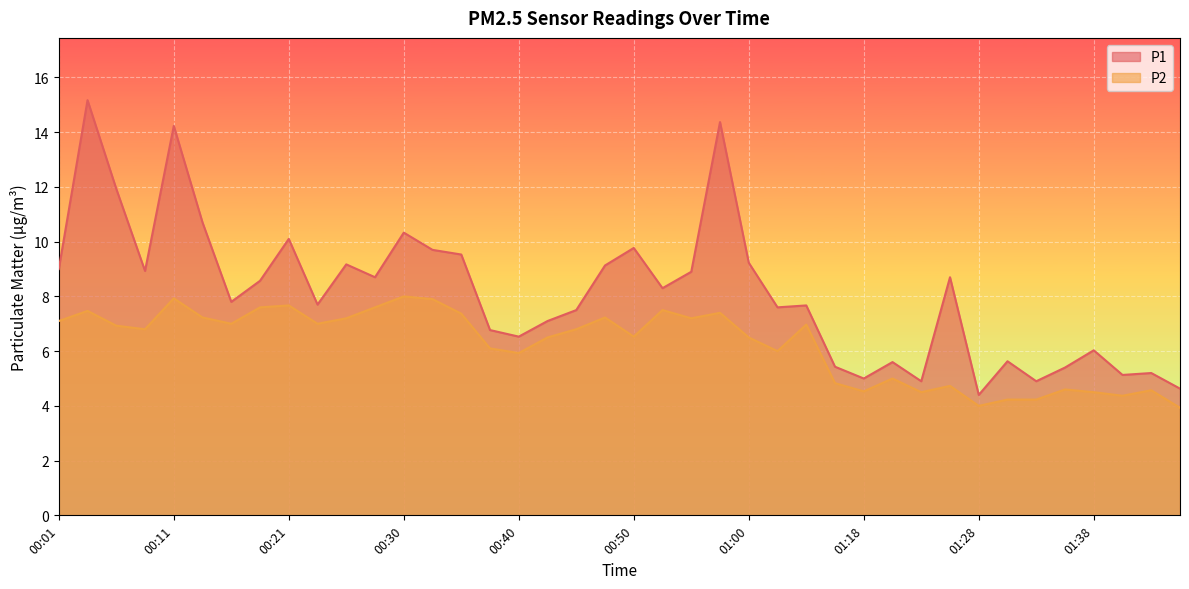

Where is the first local minimum for P2?

00:09